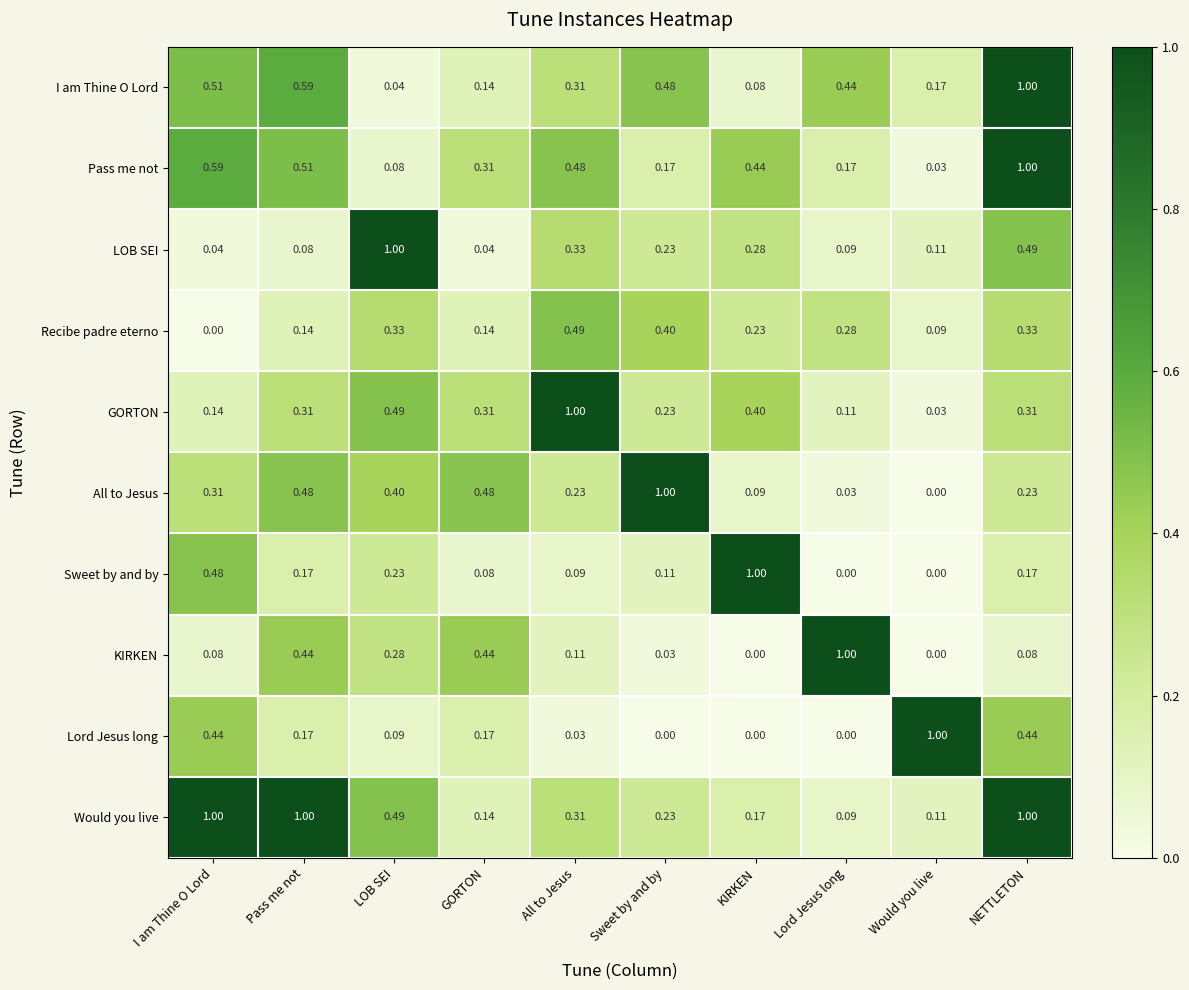

At which category is the sum across all series the highest?

NETTLETON